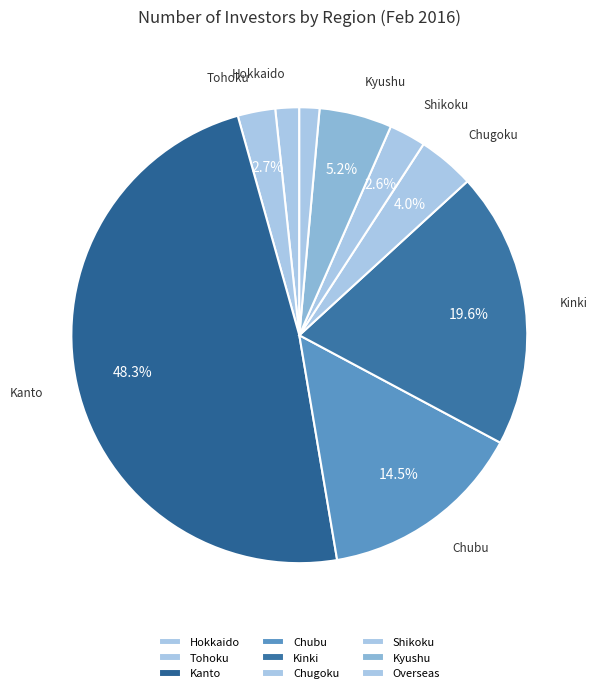

What percentage is the Kanto slice, to the nearest percent?

48%